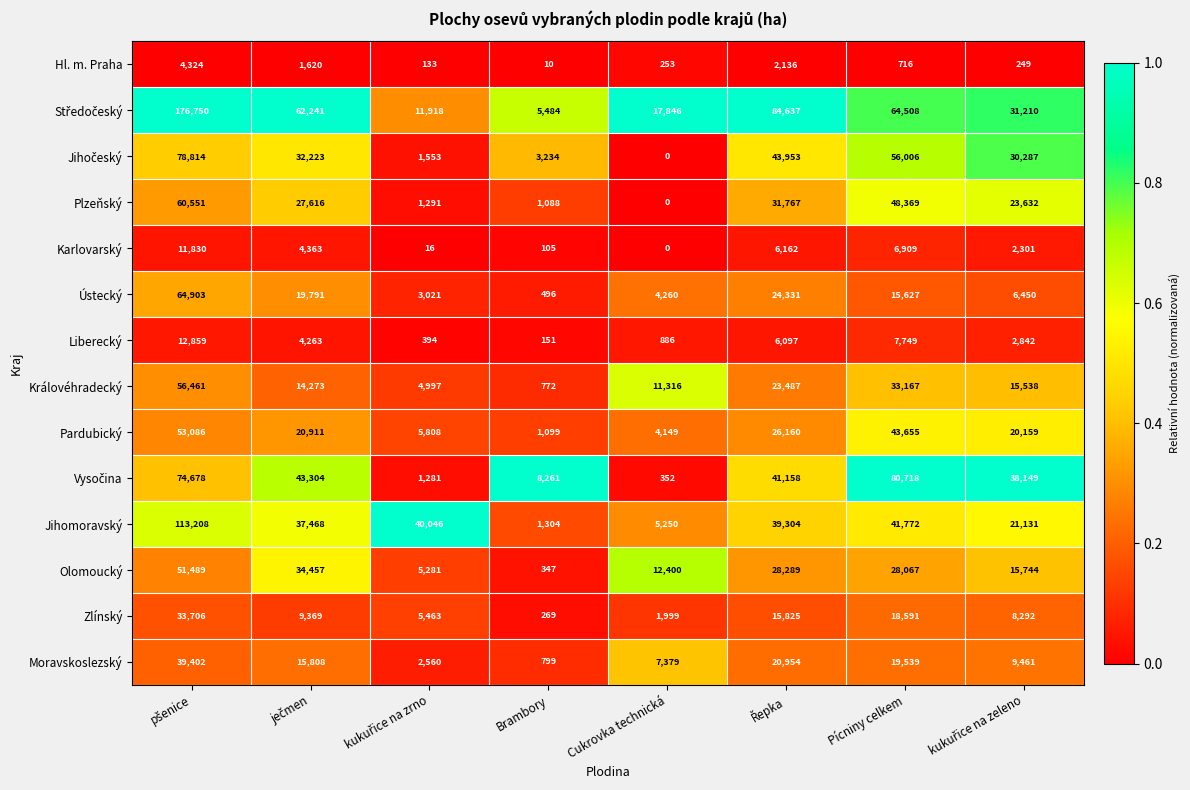

True or false: Karlovarský has a value of 6909 at Pícniny celkem.

True